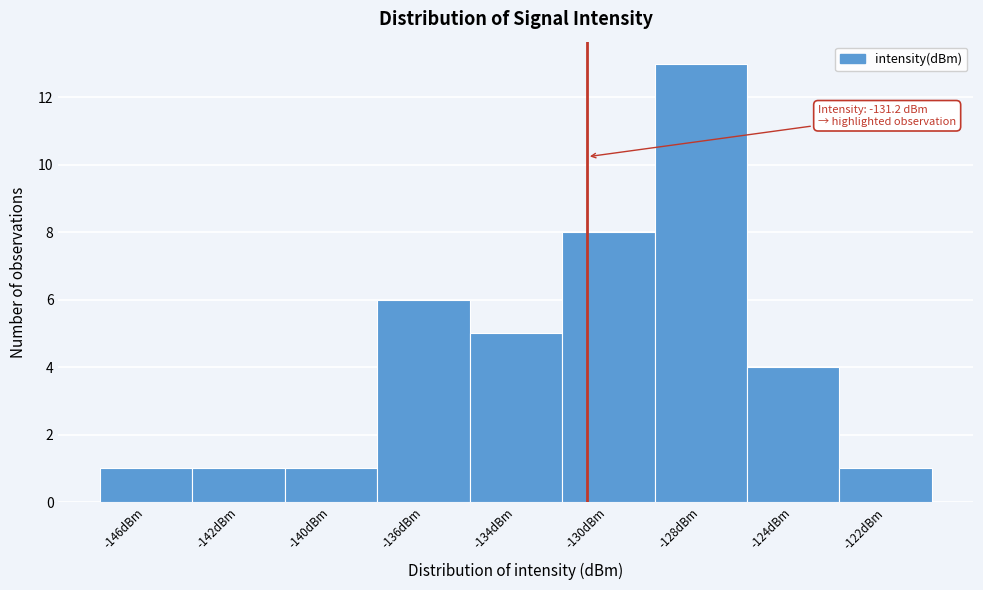

Reading right to left, extract all data points from this chart.

1	4	13	8	5	6	1	1	1